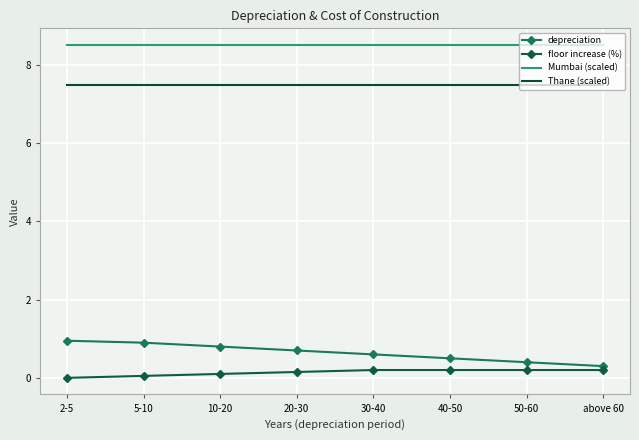

What is the sum of all depreciation values?

5.2